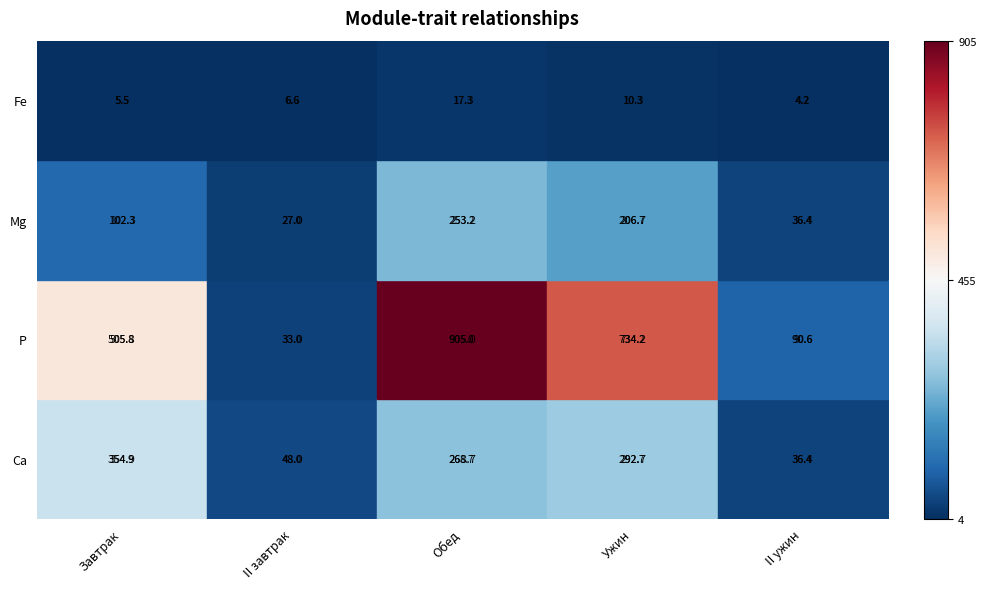

What value does the Mg series have at Завтрак?

102.3